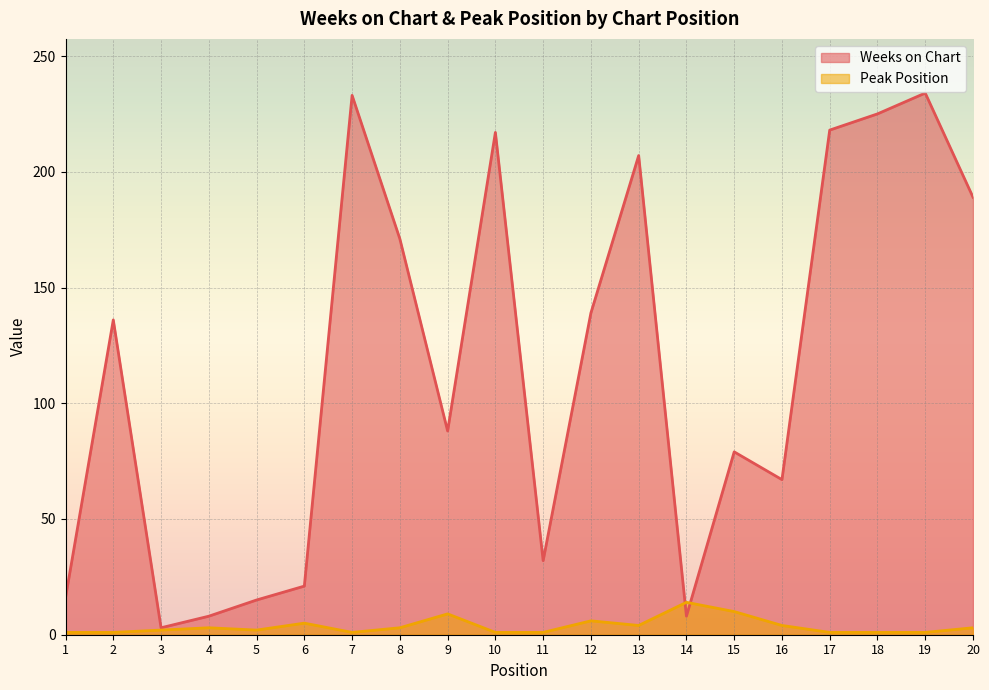

What is the sum of the Peak Position values at 8 and 16?

7